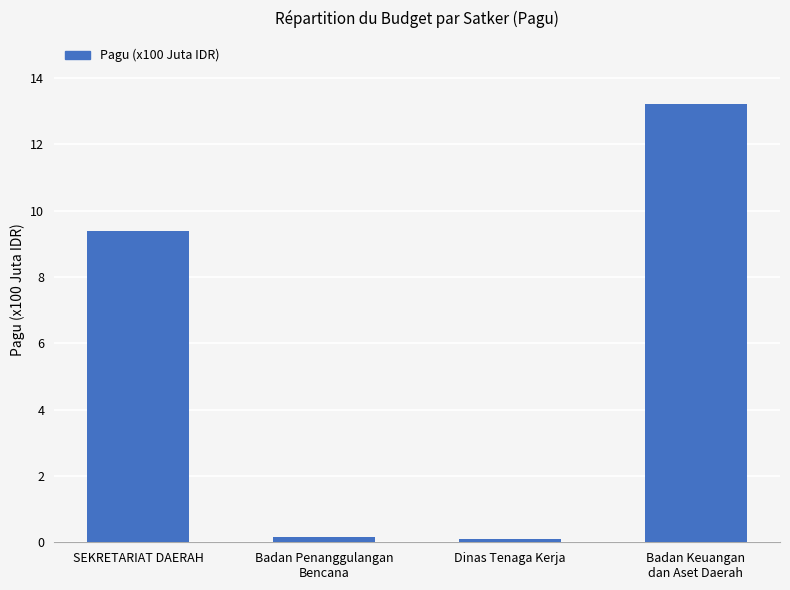

Where does the data first go above 9?

SEKRETARIAT DAERAH